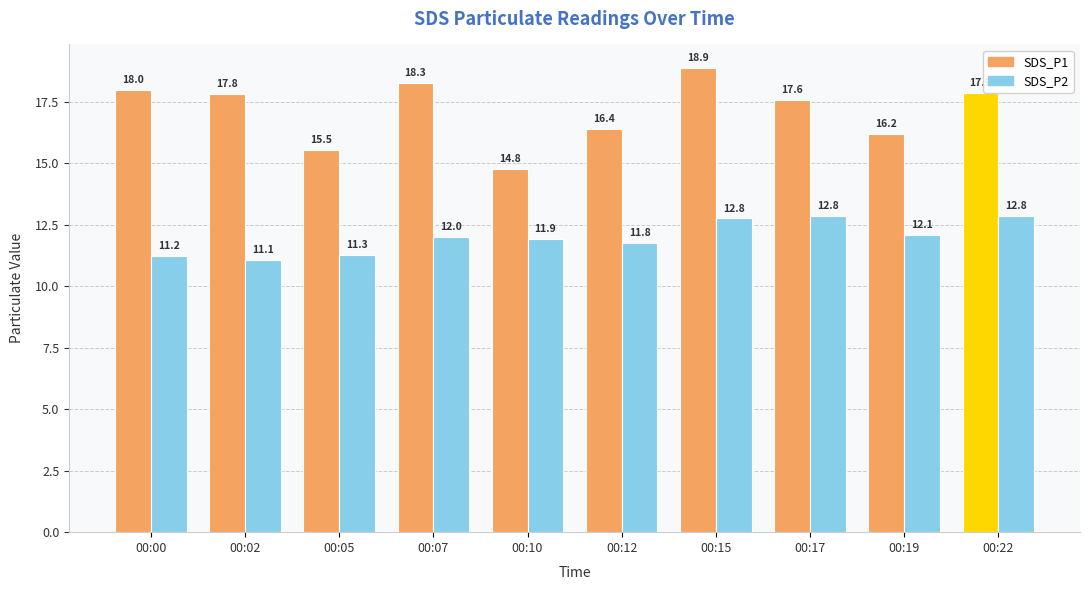

Is it true that SDS_P1 equals 17.9 at 00:22?

True